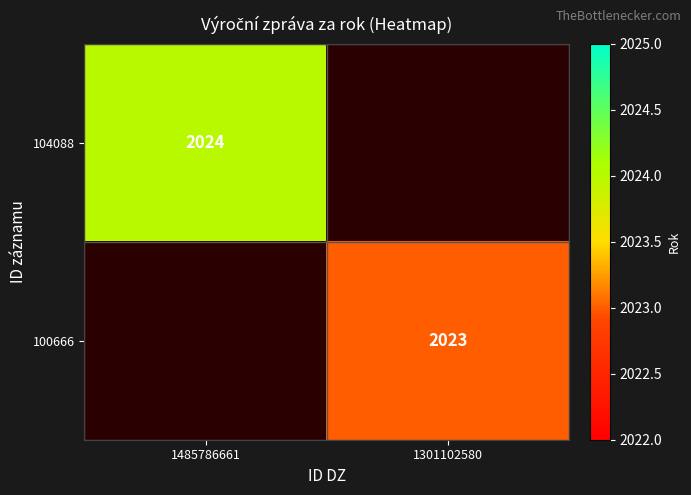

The value of 104088 at 1485786661 is 857.3. True or false?

False